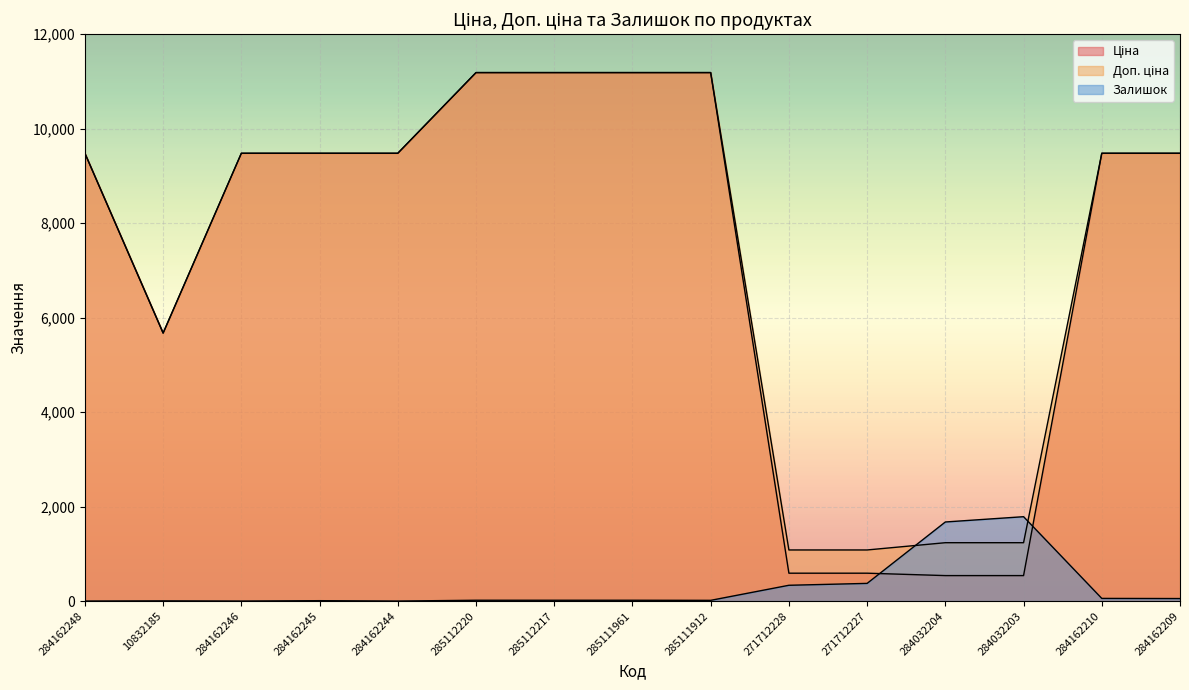

What is the sum of the Залишок values at 285111912 and 284162246?

15.0